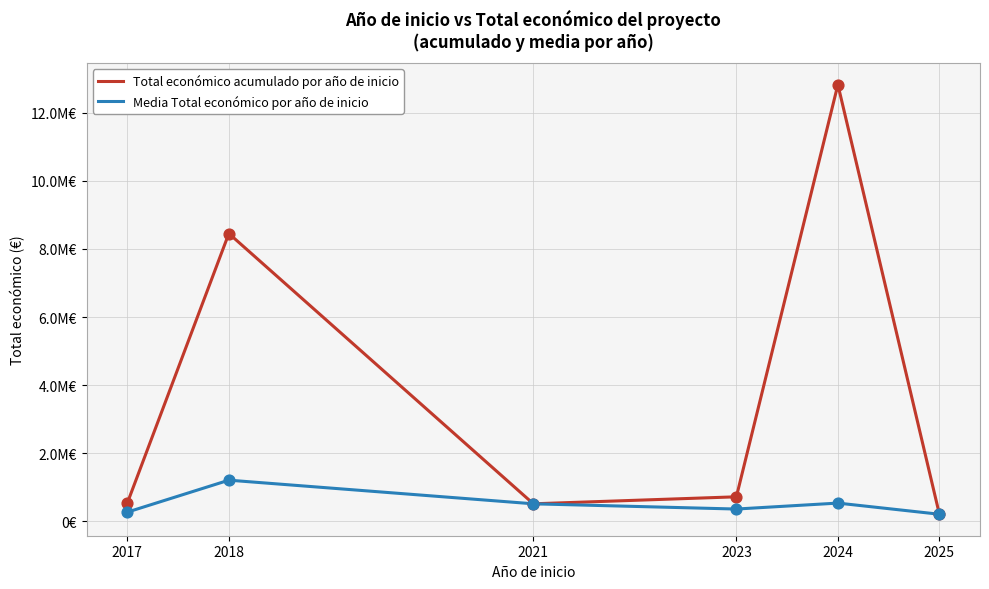

Which series has the largest total across all categories?

Total económico acumulado por año de inicio